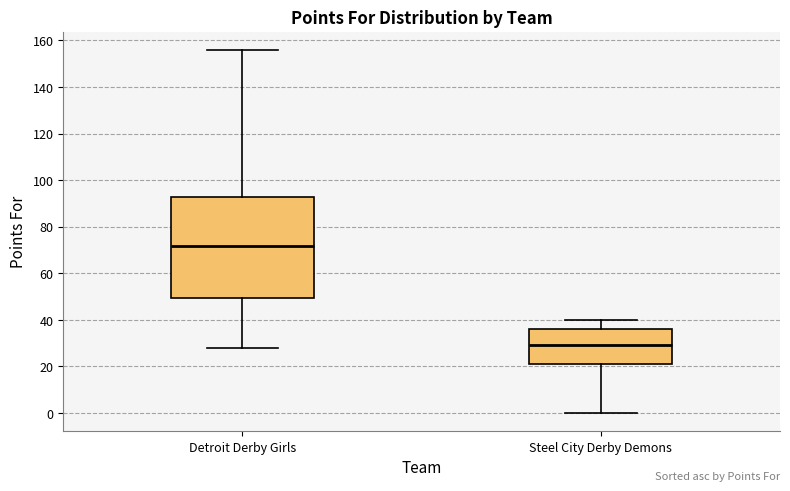

Comparing the boxes themselves (not the whiskers), which one is the tallest?

Detroit Derby Girls